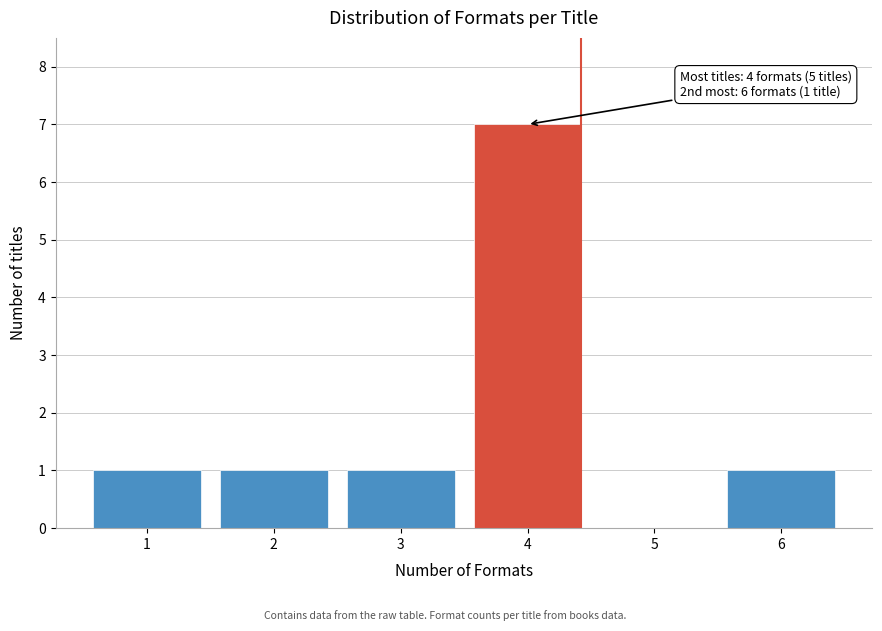

Reading right to left, what are all the values shown in this chart?

6=1	5=0	4=7	3=1	2=1	1=1